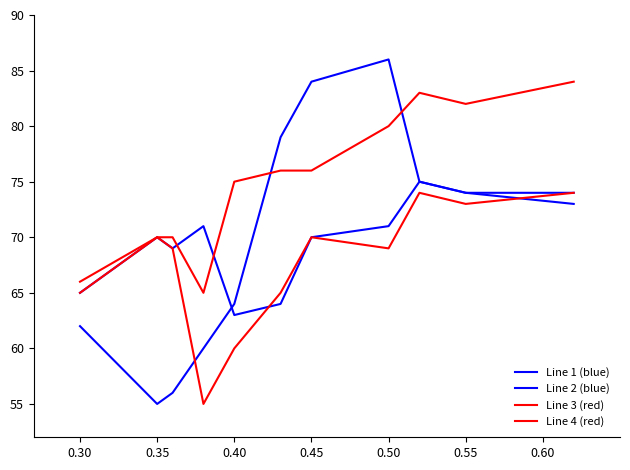

True or false: Line 3 (red) and Line 4 (red) cross at least once.

False